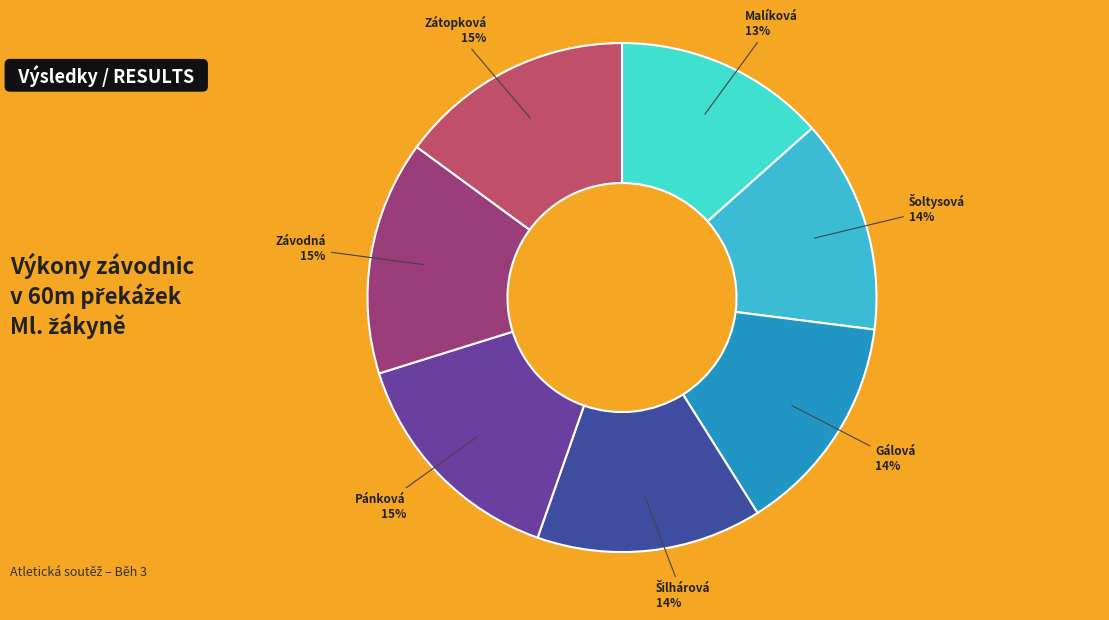

Which slice is the largest?

Zátopková Aneta